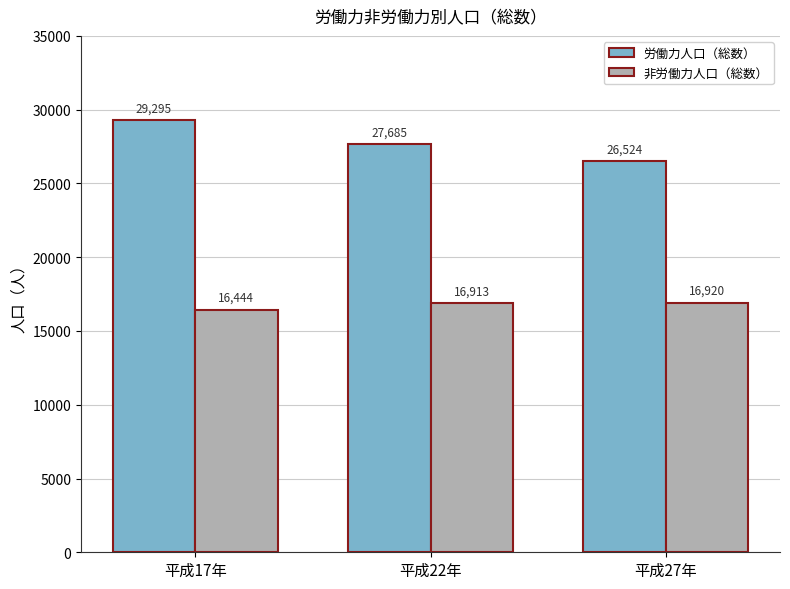

How many 労働力人口（総数） values are between 26524 and 29295?

3